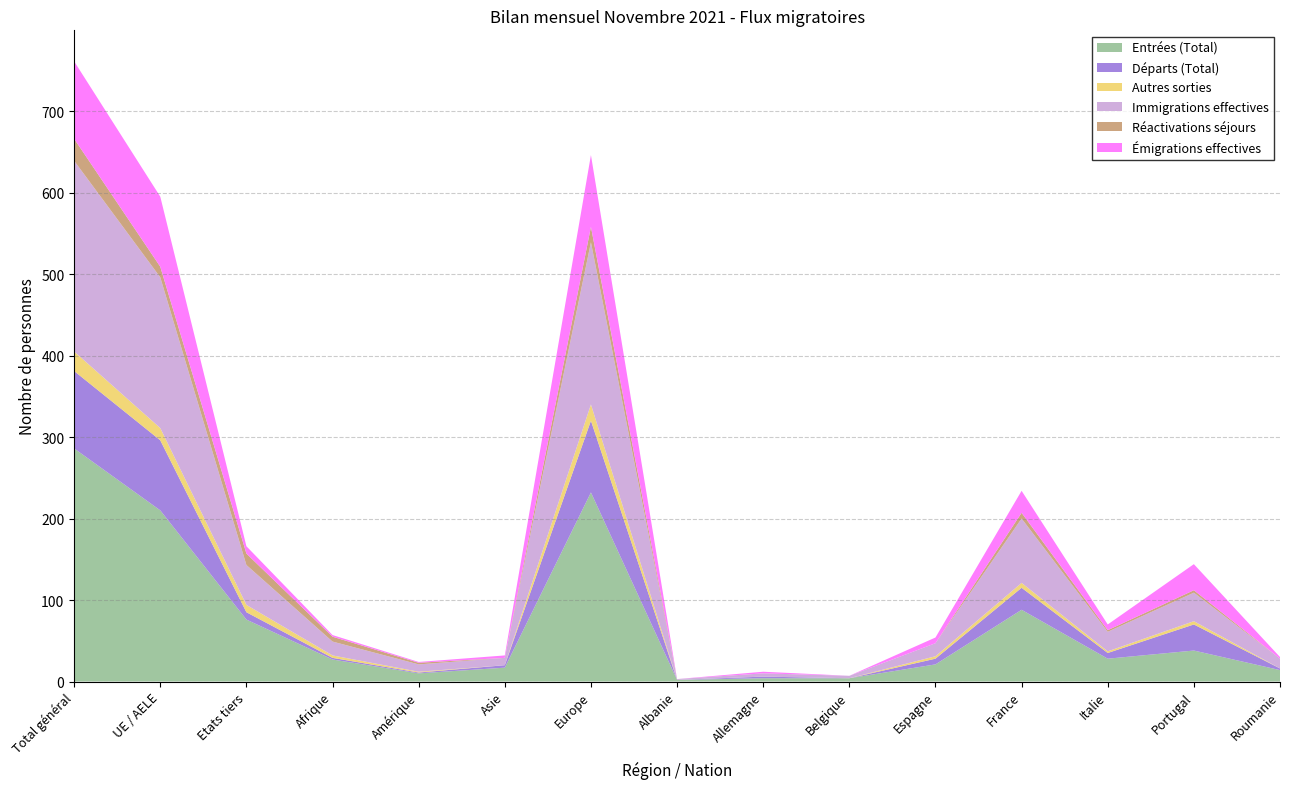

Reading right to left, list all the values displayed in this chart.

Entrées (Total): 14	38	28	88	21	4	4	2	232	17	10	27	76	210	286
Départs (Total): 2	32	7	27	7	0	2	0	88	3	1	2	9	86	95
Autres sorties: 0	4	2	6	3	0	0	0	20	0	1	3	9	15	24
Immigrations effectives: 12	35	24	79	16	3	4	1	199	9	9	17	49	185	234
Réactivations séjours: 0	3	2	7	0	0	0	0	19	0	2	6	14	13	27
Émigrations effectives: 2	32	7	27	7	0	2	0	88	3	1	2	9	86	95